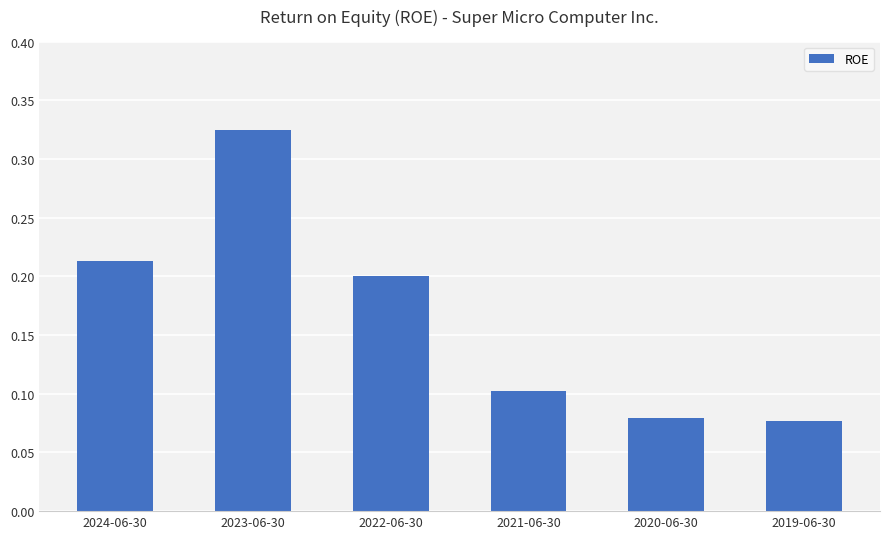

Which has a higher value, 2024-06-30 or 2020-06-30?

2024-06-30